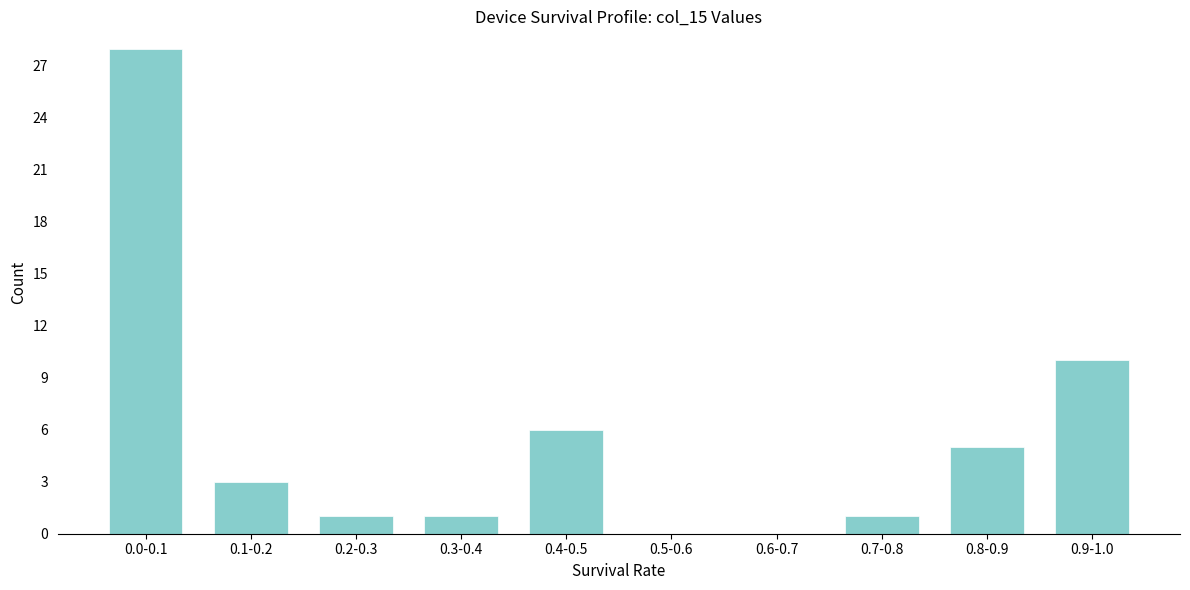

Reading right to left, extract all data points from this chart.

0.9-1.0=10	0.8-0.9=5	0.7-0.8=1	0.6-0.7=0	0.5-0.6=0	0.4-0.5=6	0.3-0.4=1	0.2-0.3=1	0.1-0.2=3	0.0-0.1=28